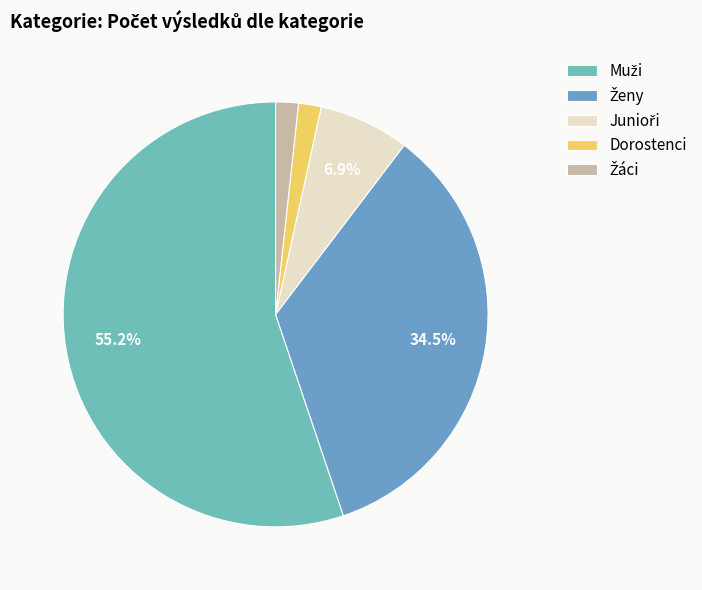

Count the number of slices in the pie.

5